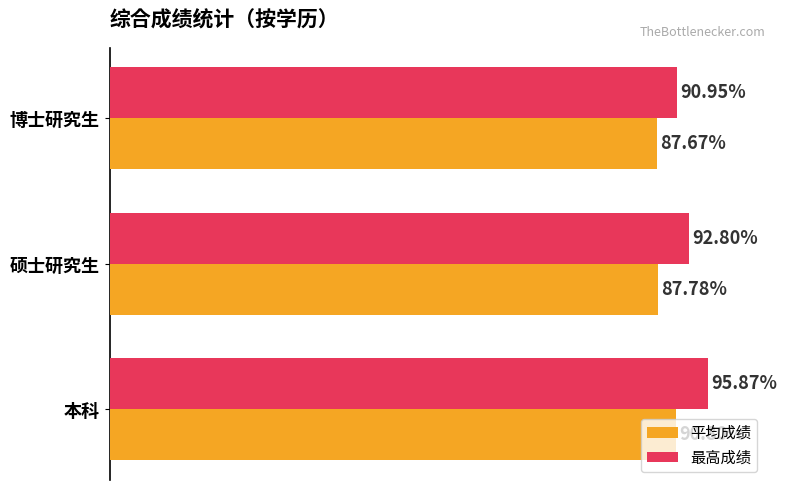

Is the value of 最高成绩 at 本科 greater than the value of 平均成绩 at 本科?

Yes